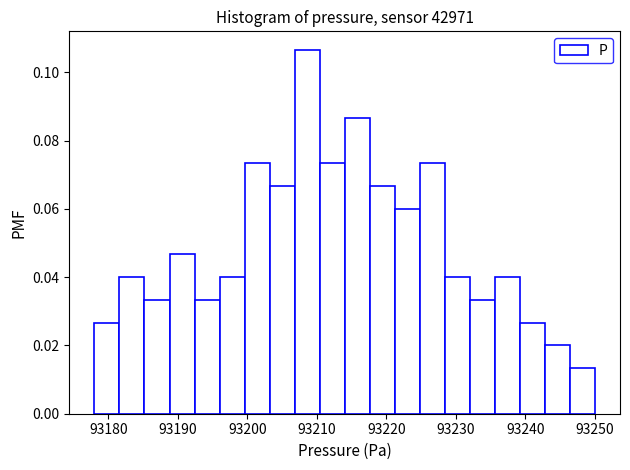

Around what value on the x-axis is the tallest bar? Give the approximate position of its centre, as read against the axis.

93209